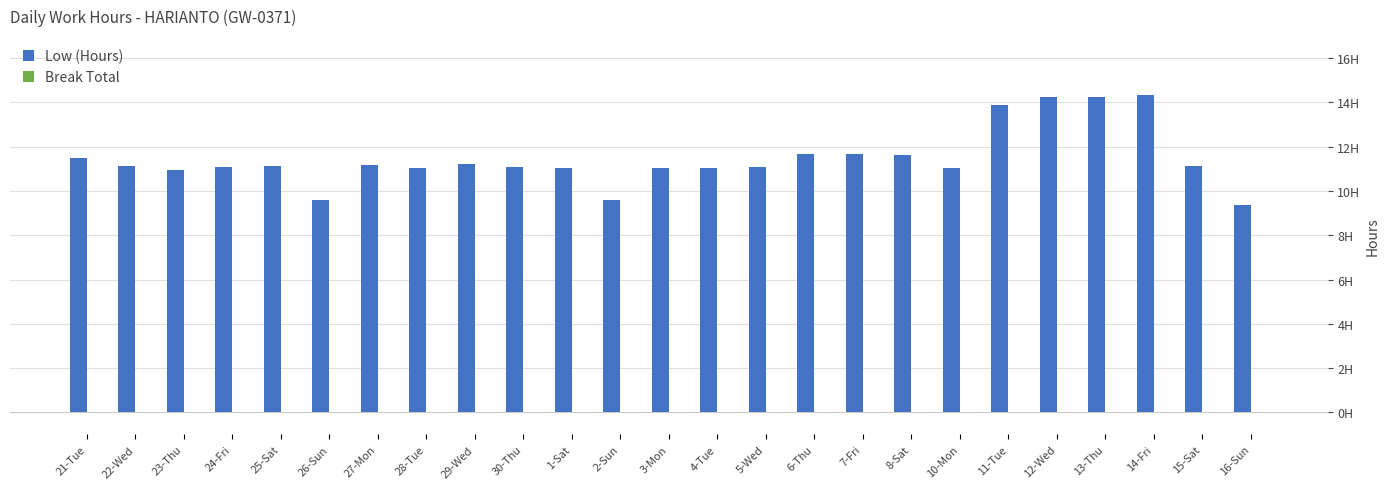

Are the bars horizontal?

No